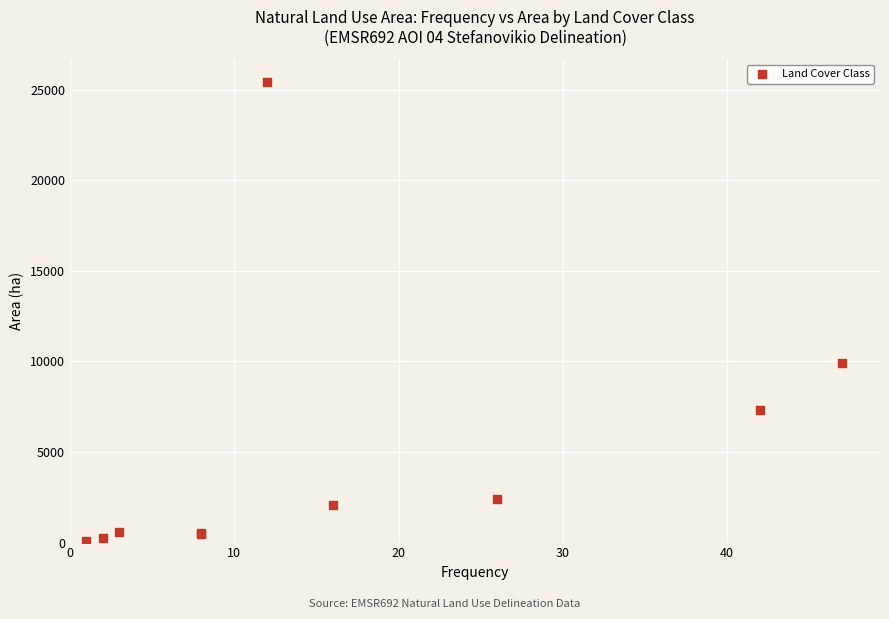

What Y value in the scatter plot is closest to 12747?

9902.4